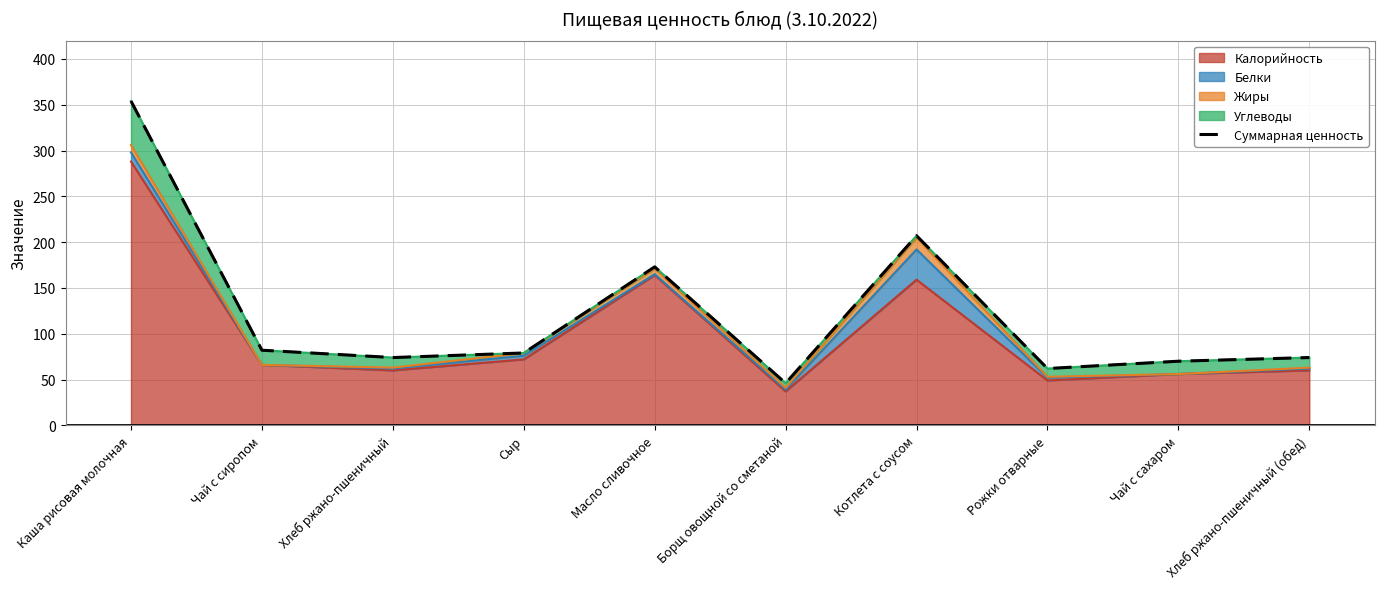

List the labels in order of value, largest first.

Каша рисовая молочная, Котлета с соусом, Масло сливочное, Чай с сиропом, Сыр, Хлеб ржано-пшеничный, Хлеб ржано-пшеничный (обед), Чай с сахаром, Рожки отварные, Борщ овощной со сметаной